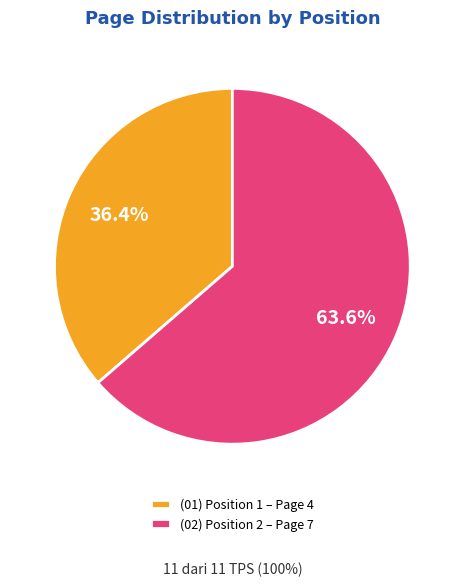

Count the number of slices in the pie.

2